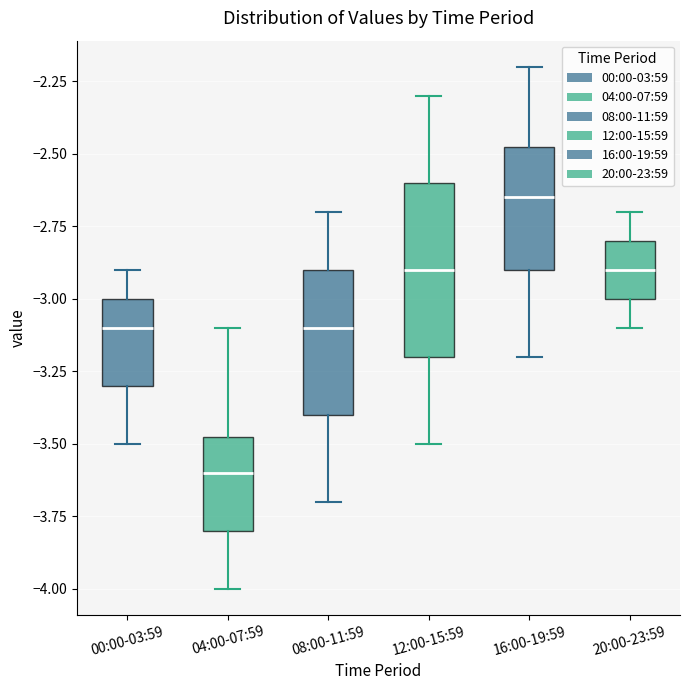

Which box's median line is the lowest?

04:00-07:59